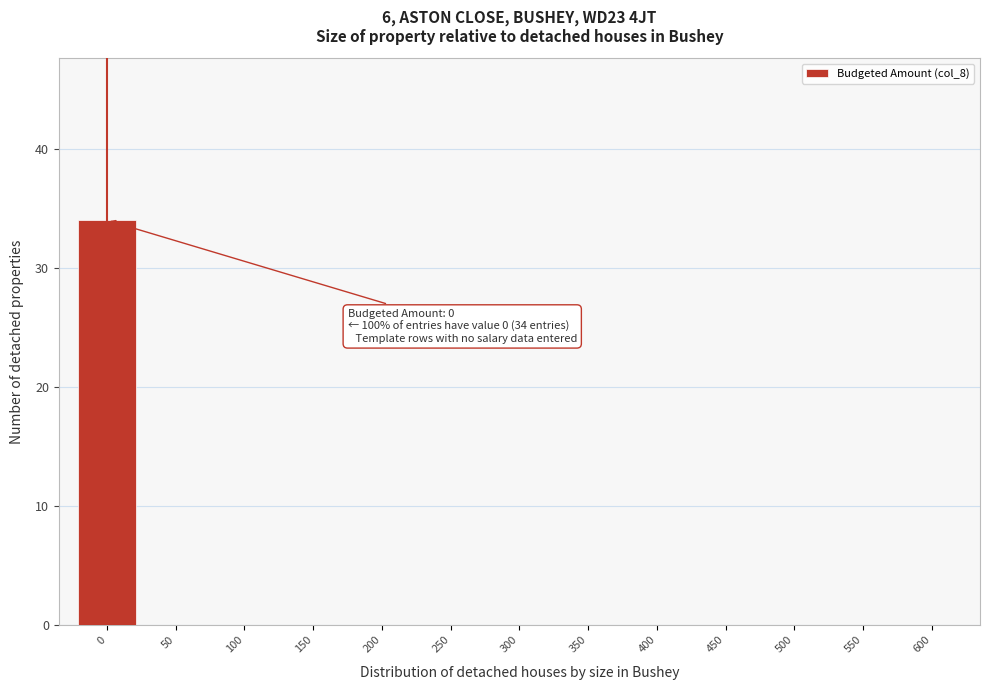

Reading left to right, transcribe all the data shown in this chart.

0=34	50=0	100=0	150=0	200=0	250=0	300=0	350=0	400=0	450=0	500=0	550=0	600=0